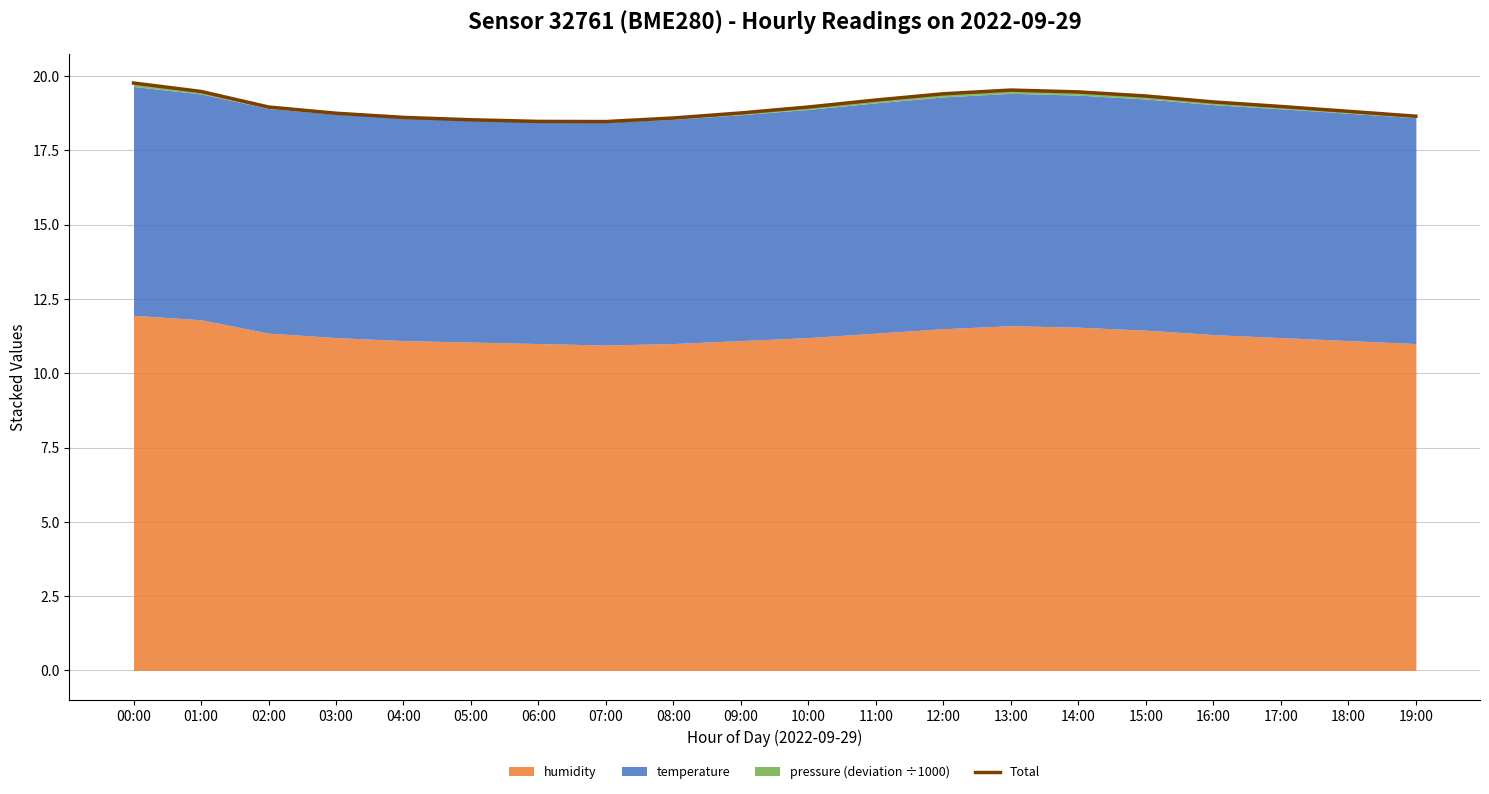

What is the ratio of the value at 16:00 to the value at 15:00?

1.0